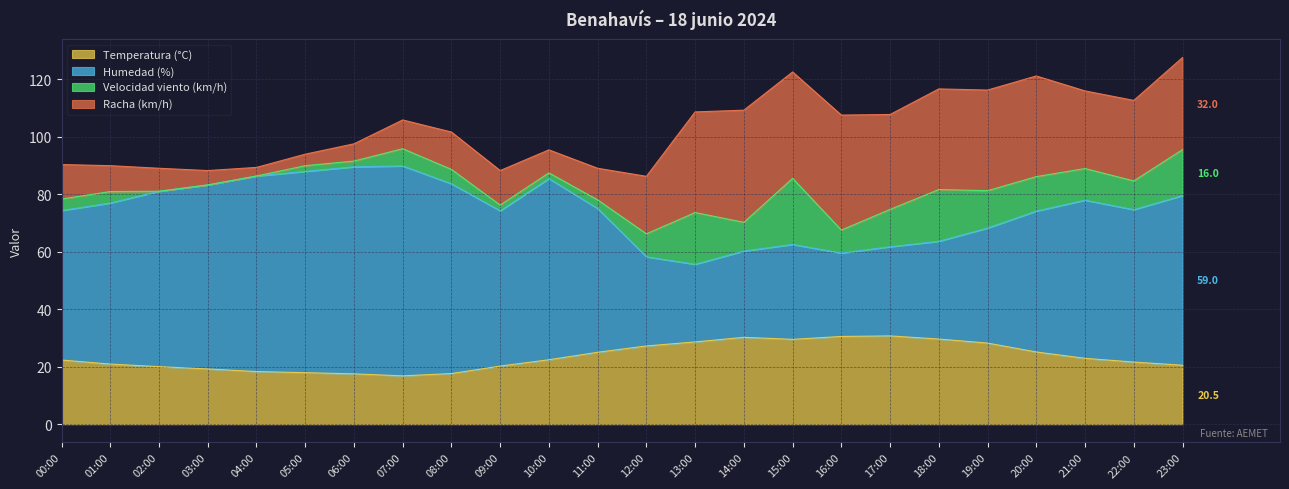

Is it true that Temperatura (°C) equals 11.8 at 00:00?

False